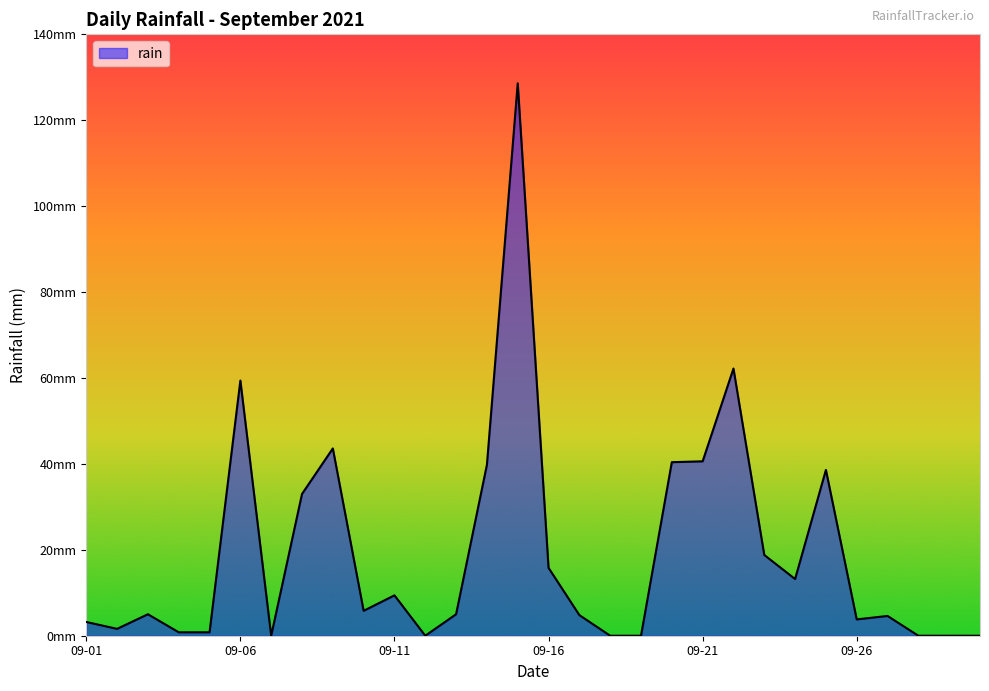

Does the chart display data point markers on the line(s)?

No